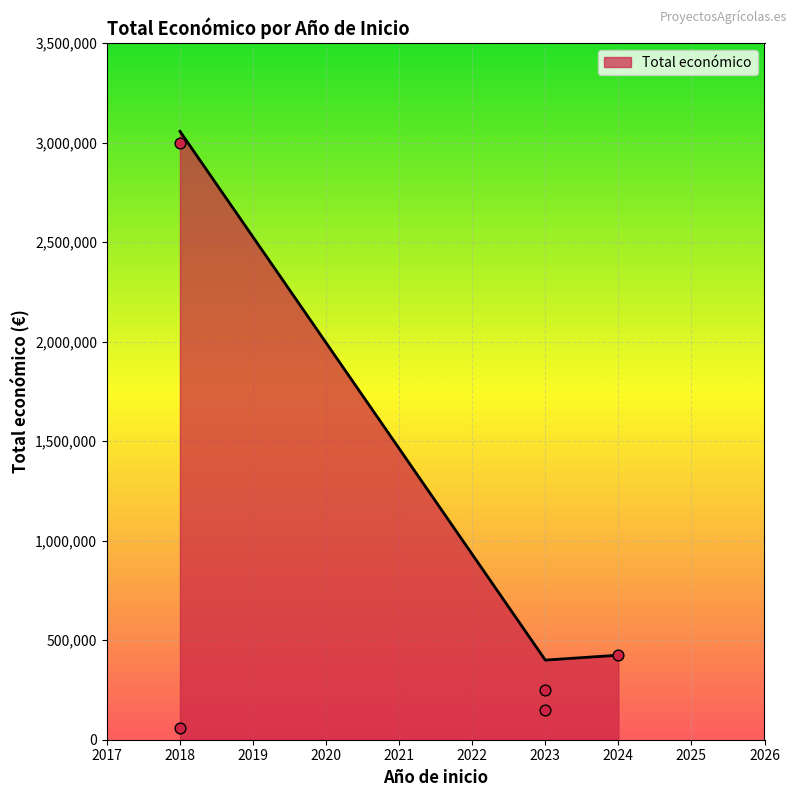

Which has a higher value, 2023 (VARILABOR) or 2018 (LEGUMHARI)?

2023 (VARILABOR)